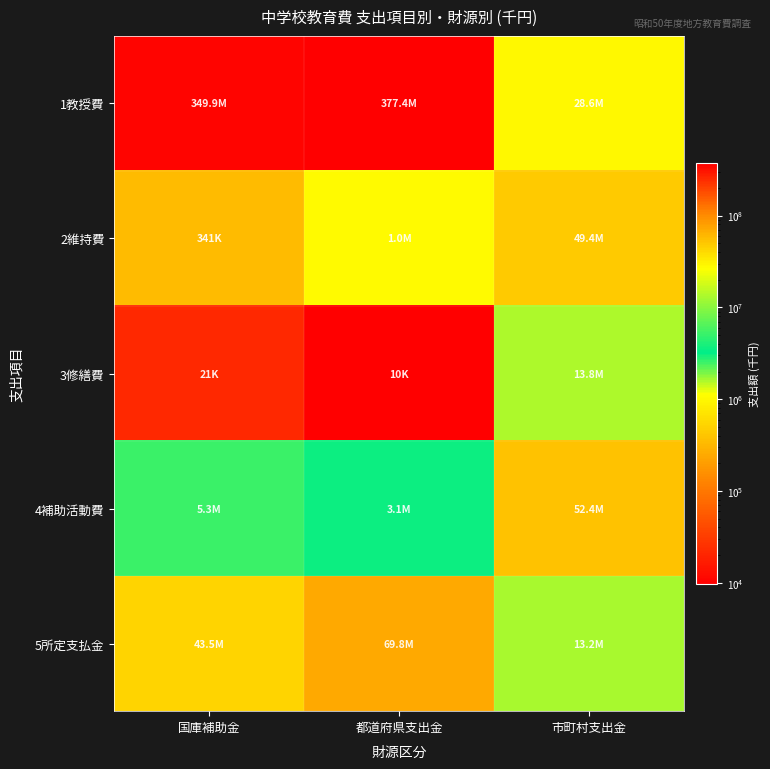

Reading right to left, what are all the values shown in this chart?

1教授費: 市町村支出金=28600699	都道府県支出金=377445361	国庫補助金=349899832
2維持費: 市町村支出金=49405109	都道府県支出金=1040884	国庫補助金=340715
3修繕費: 市町村支出金=13793020	都道府県支出金=9589	国庫補助金=21223
4補助活動費: 市町村支出金=52375035	都道府県支出金=3090216	国庫補助金=5335200
5所定支払金: 市町村支出金=13185790	都道府県支出金=69806878	国庫補助金=43473992